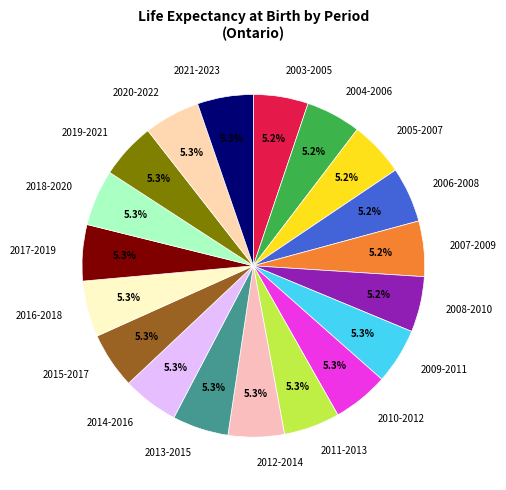

How many slices are in this pie chart?

19